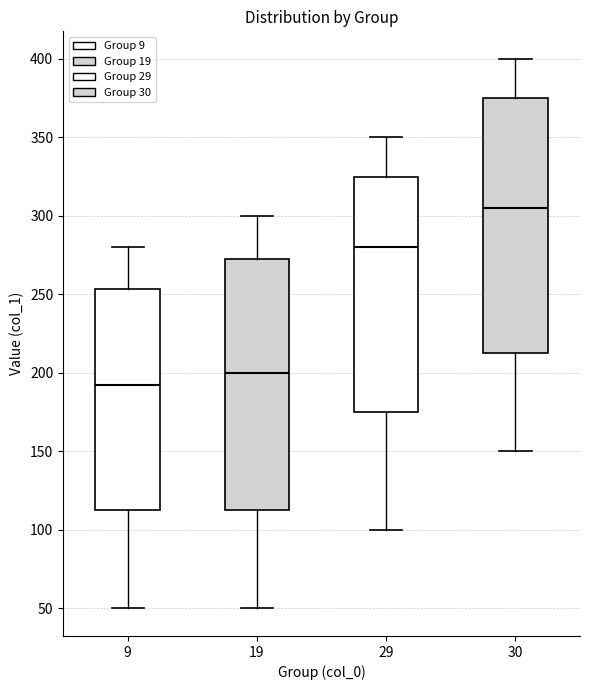

Reading left to right, transcribe this box plot: for each box, give where its median line is, the range the box spans, and where its two whiskers end, as read against the y-axis. The values are not printed on the chart, so give them approximately, as read against the axis.

9: median 195, box 115 to 255, whiskers 50 to 280
19: median 200, box 115 to 275, whiskers 50 to 300
29: median 280, box 175 to 325, whiskers 100 to 350
30: median 305, box 215 to 375, whiskers 150 to 400